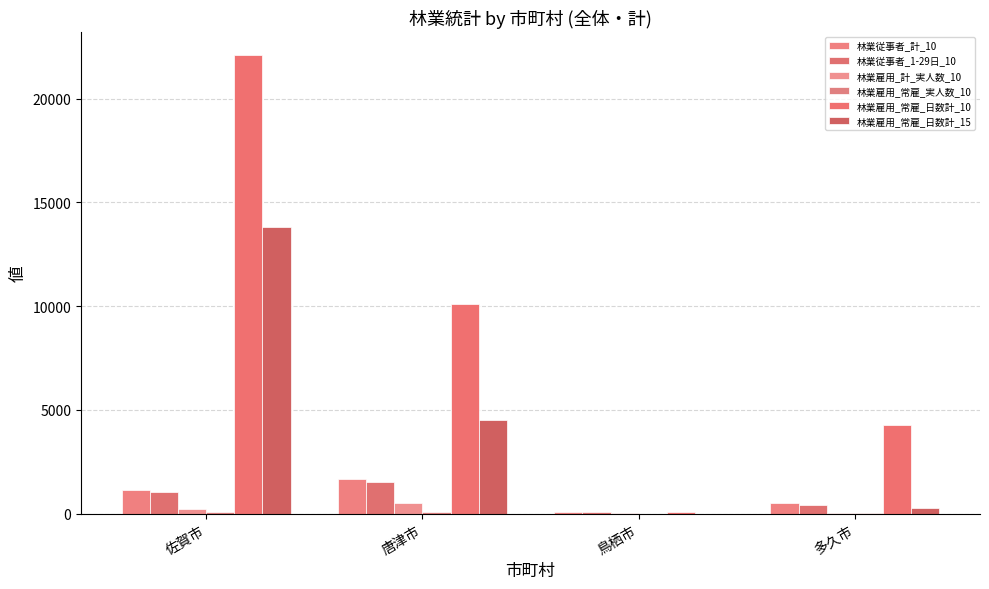

What is the average value of the 林業雇用_常雇_日数計_15 series?

4660